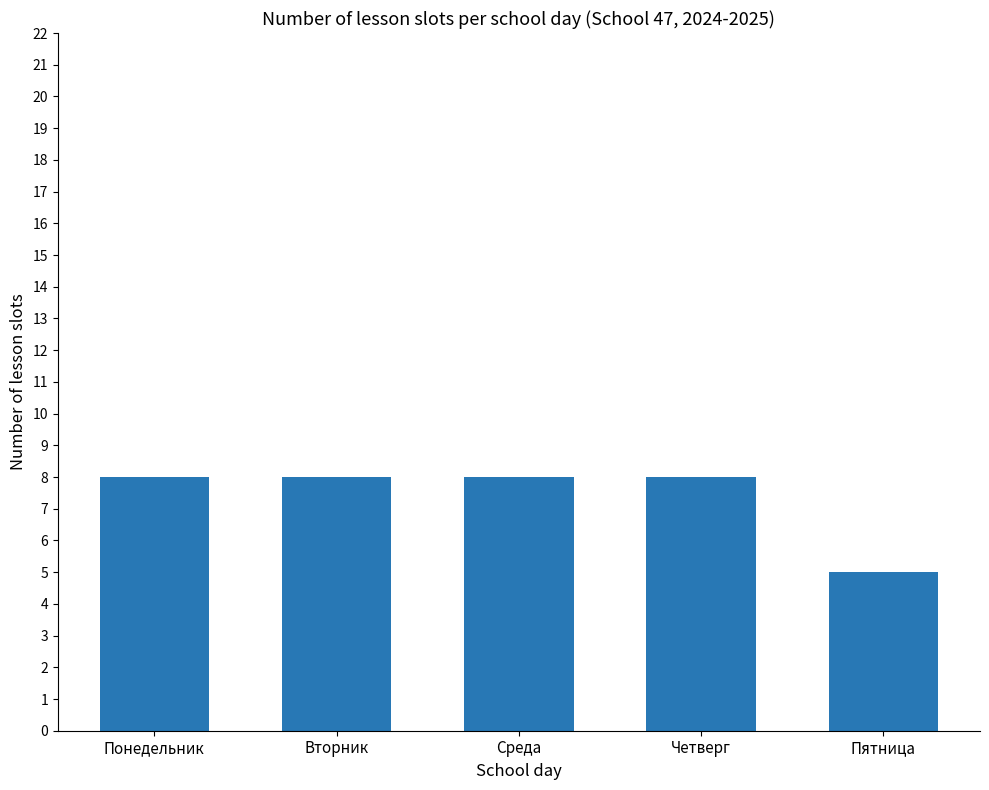

What is the approximate value at Понедельник?

8